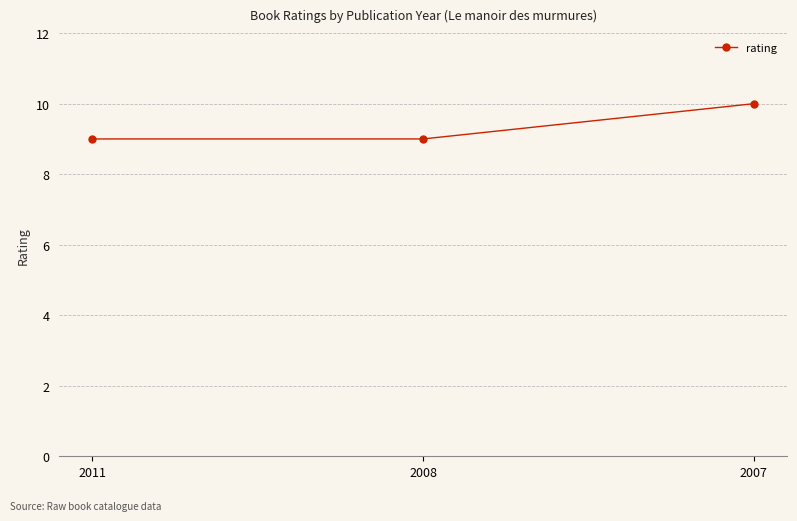

What is the value of the 3rd point from the left?

10